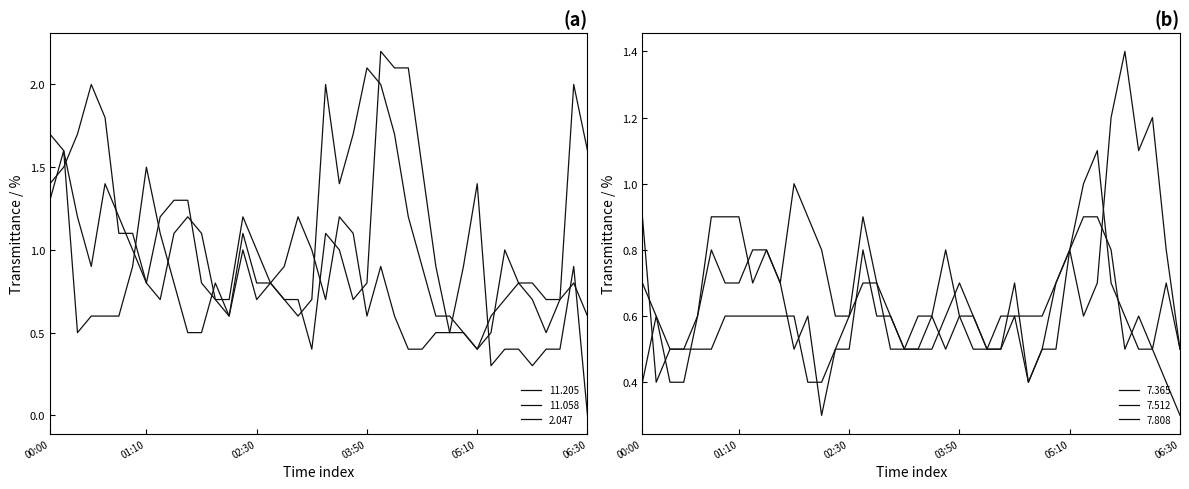

Reading left to right, transcribe all the data shown in this chart.

11.205: 1.7	1.6	1.2	0.9	1.4	1.2	1.0	0.8	1.2	1.3	1.3	0.8	0.7	0.7	1.2	1.0	0.8	0.7	0.6	0.7	2.0	1.4	1.7	2.1	2.0	1.7	1.2	0.9	0.6	0.6	0.5	0.4	0.5	1.0	0.8	0.8	0.7	0.7	0.8	0.6
11.058: 1.4	1.5	1.7	2.0	1.8	1.1	1.1	0.8	0.7	1.1	1.2	1.1	0.7	0.6	1.1	0.8	0.8	0.7	0.7	0.4	1.1	1.0	0.7	0.8	2.2	2.1	2.1	1.5	0.9	0.5	0.5	0.4	0.6	0.7	0.8	0.7	0.5	0.7	2.0	1.6
2.047: 1.3	1.6	0.5	0.6	0.6	0.6	0.9	1.5	1.1	0.8	0.5	0.5	0.8	0.6	1.0	0.7	0.8	0.9	1.2	1.0	0.7	1.2	1.1	0.6	0.9	0.6	0.4	0.4	0.5	0.5	0.9	1.4	0.3	0.4	0.4	0.3	0.4	0.4	0.9	0.0
7.365: 0.7	0.6	0.5	0.5	0.6	0.9	0.9	0.9	0.7	0.8	0.7	0.5	0.6	0.3	0.5	0.5	0.8	0.6	0.6	0.5	0.5	0.5	0.6	0.7	0.6	0.5	0.6	0.6	0.6	0.6	0.7	0.8	0.6	0.7	1.2	1.4	1.1	1.2	0.8	0.5
7.512: 0.4	0.6	0.4	0.4	0.6	0.8	0.7	0.7	0.8	0.8	0.7	1.0	0.9	0.8	0.6	0.6	0.9	0.7	0.5	0.5	0.6	0.6	0.5	0.6	0.6	0.5	0.5	0.6	0.4	0.5	0.5	0.8	0.9	0.9	0.8	0.5	0.6	0.5	0.7	0.5
7.808: 0.9	0.4	0.5	0.5	0.5	0.5	0.6	0.6	0.6	0.6	0.6	0.6	0.4	0.4	0.5	0.6	0.7	0.7	0.6	0.5	0.5	0.6	0.8	0.6	0.5	0.5	0.5	0.7	0.4	0.5	0.7	0.8	1.0	1.1	0.7	0.6	0.5	0.5	0.4	0.3